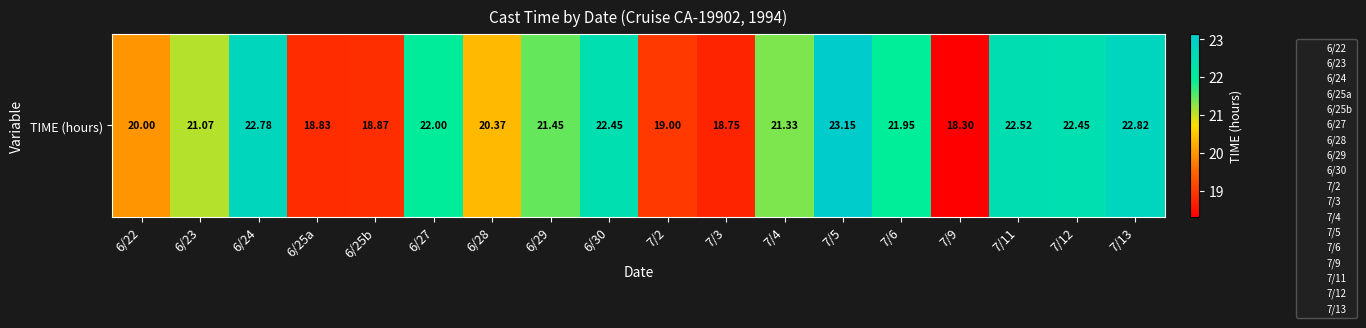

What is the maximum value shown in the chart?

23.1